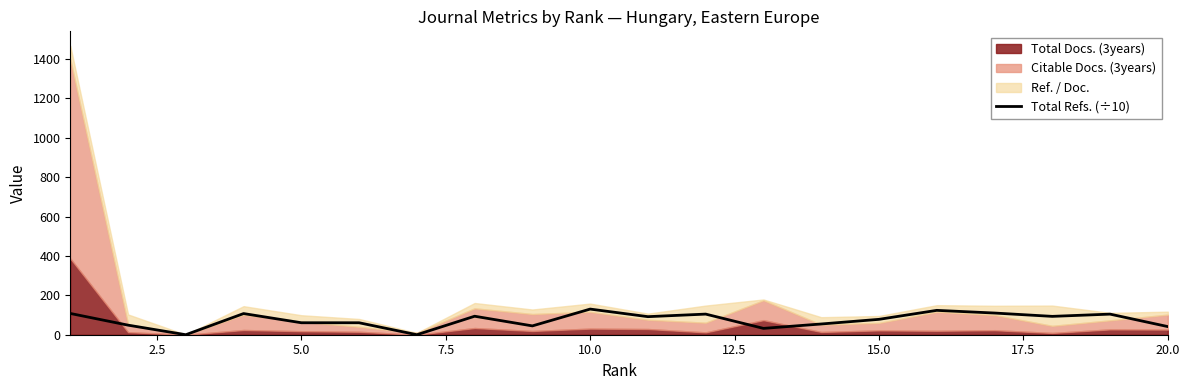

How many lines are shown in the chart?

1